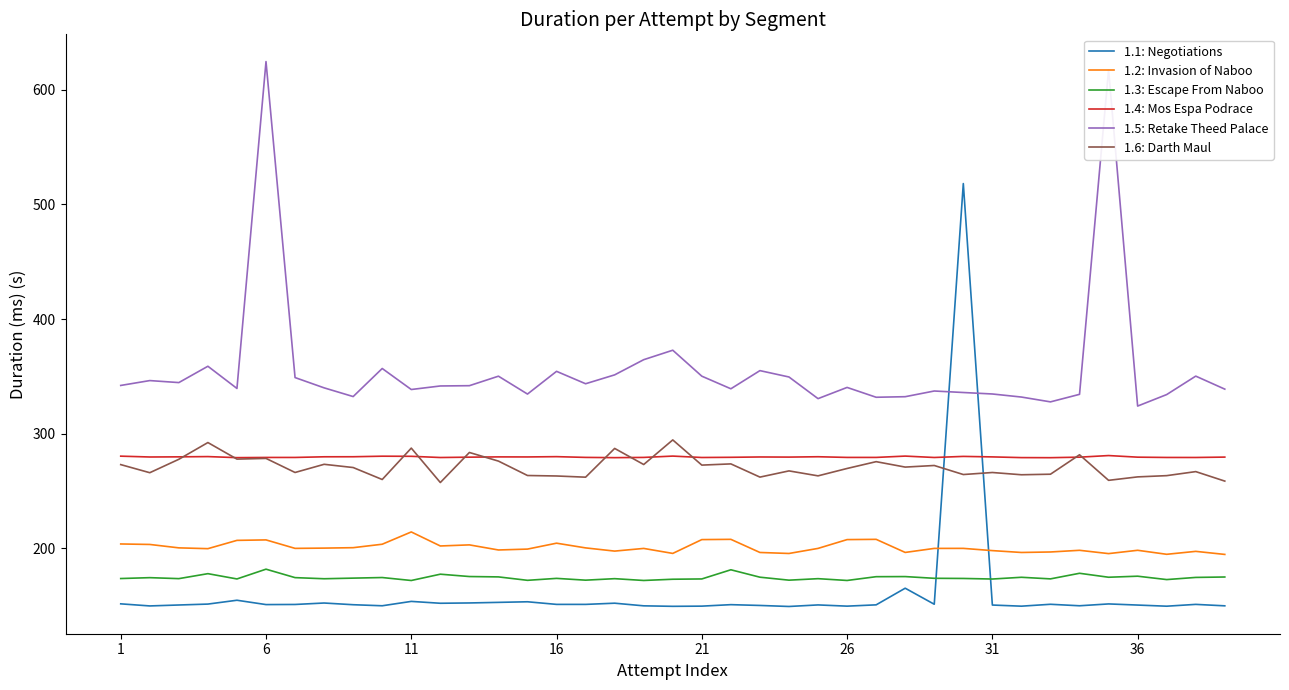

What is the smallest value displayed?

149.4